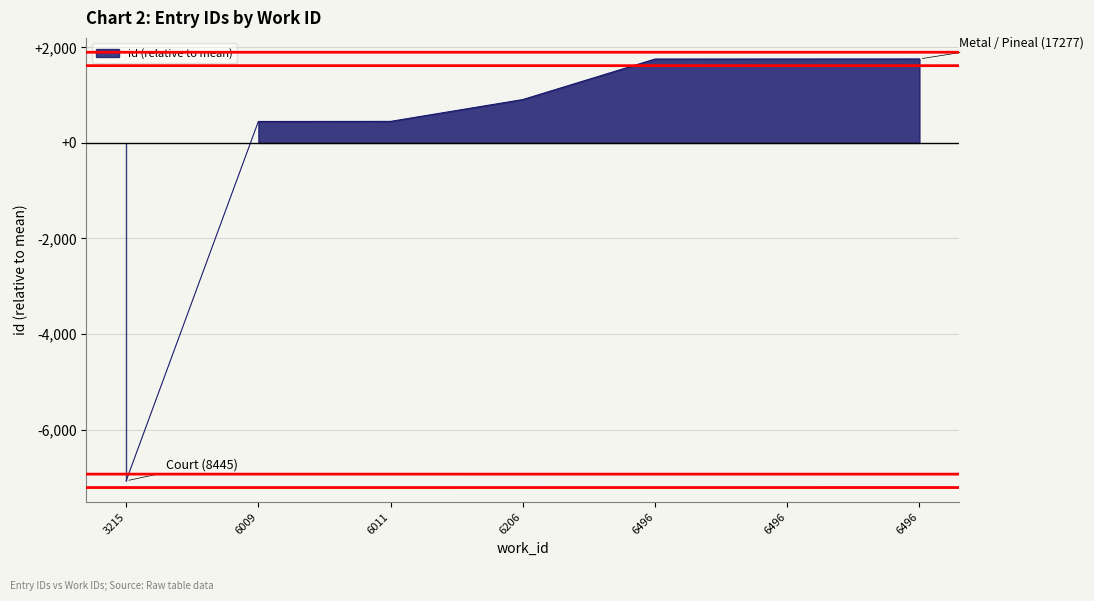

At which label does the data first exceed 907?

6206